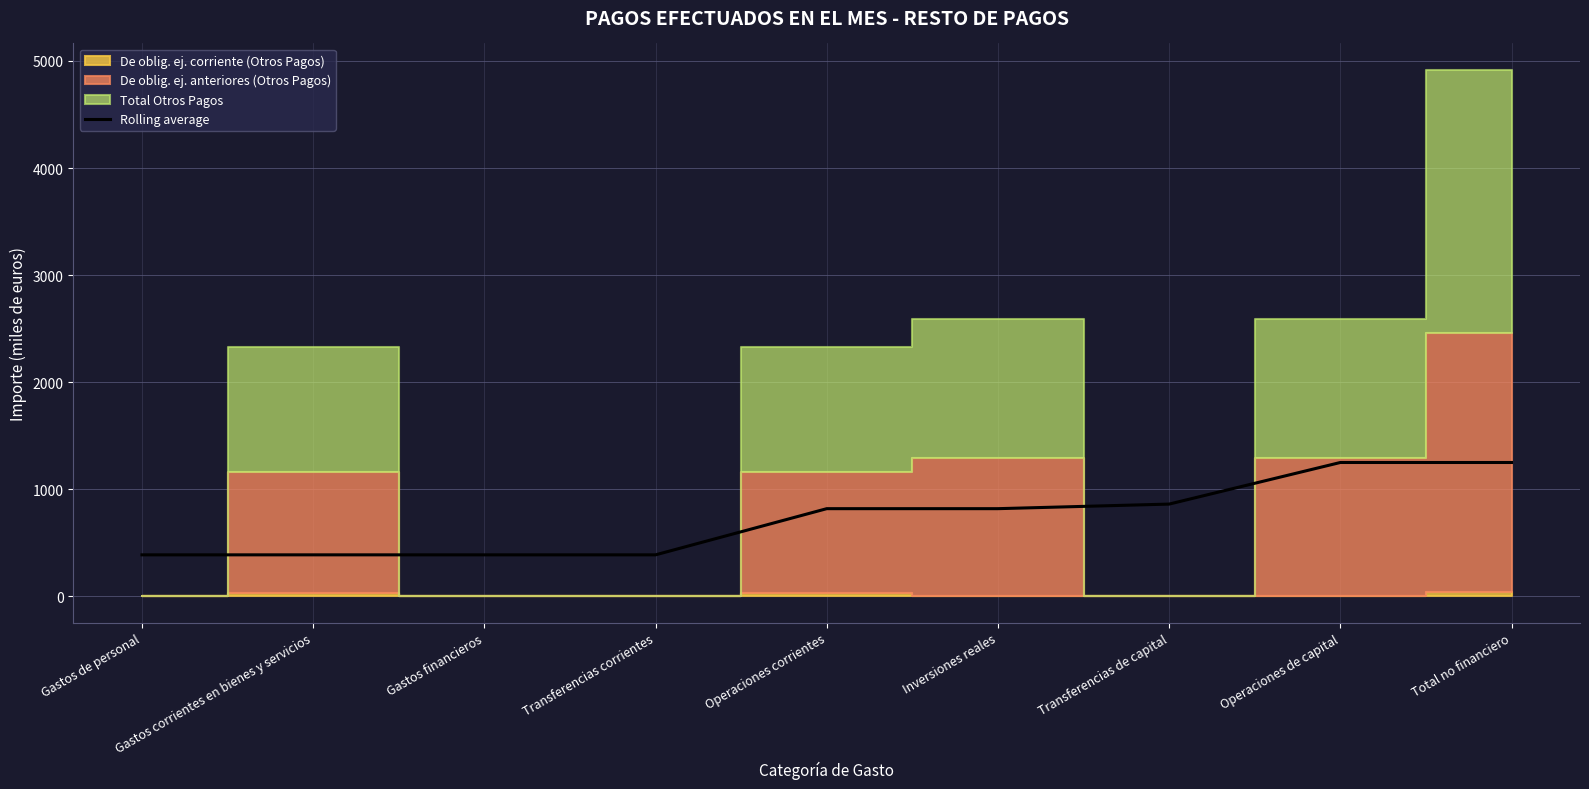

Reading right to left, what are all the values shown in this chart?

Total no financiero=1250.8	Operaciones de capital=1250.8	Transferencias de capital=862.4	Inversiones reales=819.6	Operaciones corrientes=819.6	Transferencias corrientes=388.4	Gastos financieros=388.4	Gastos corrientes en bienes y servicios=388.4	Gastos de personal=388.4